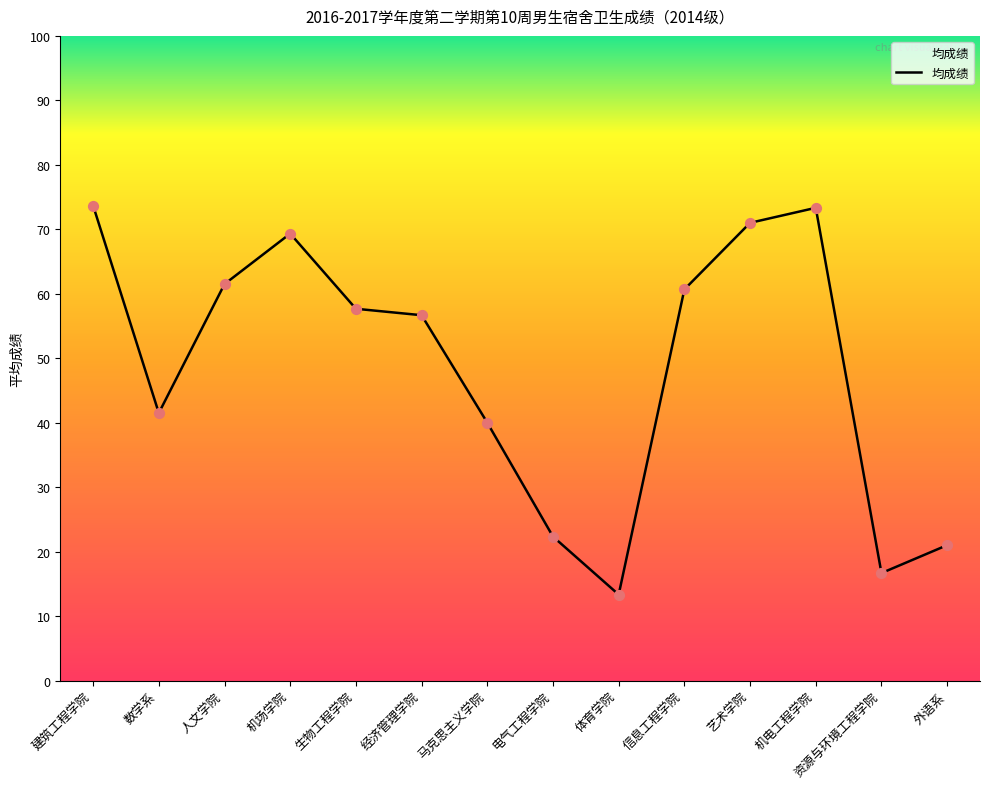

Which has a higher value, 艺术学院 or 生物工程学院?

艺术学院